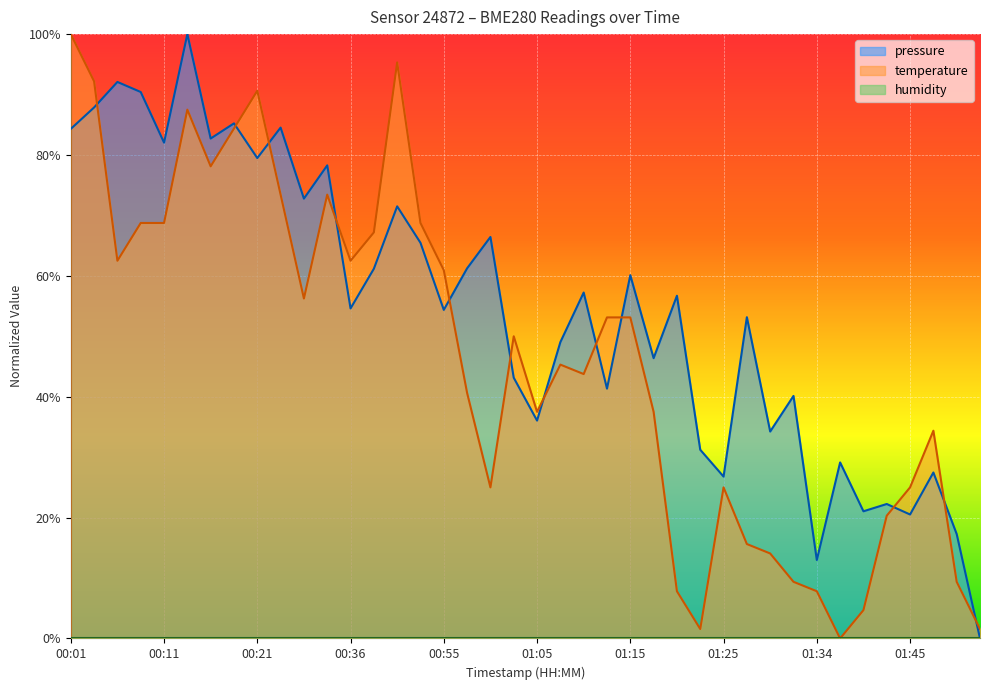

What is the label of the 35th point from the right?

00:14